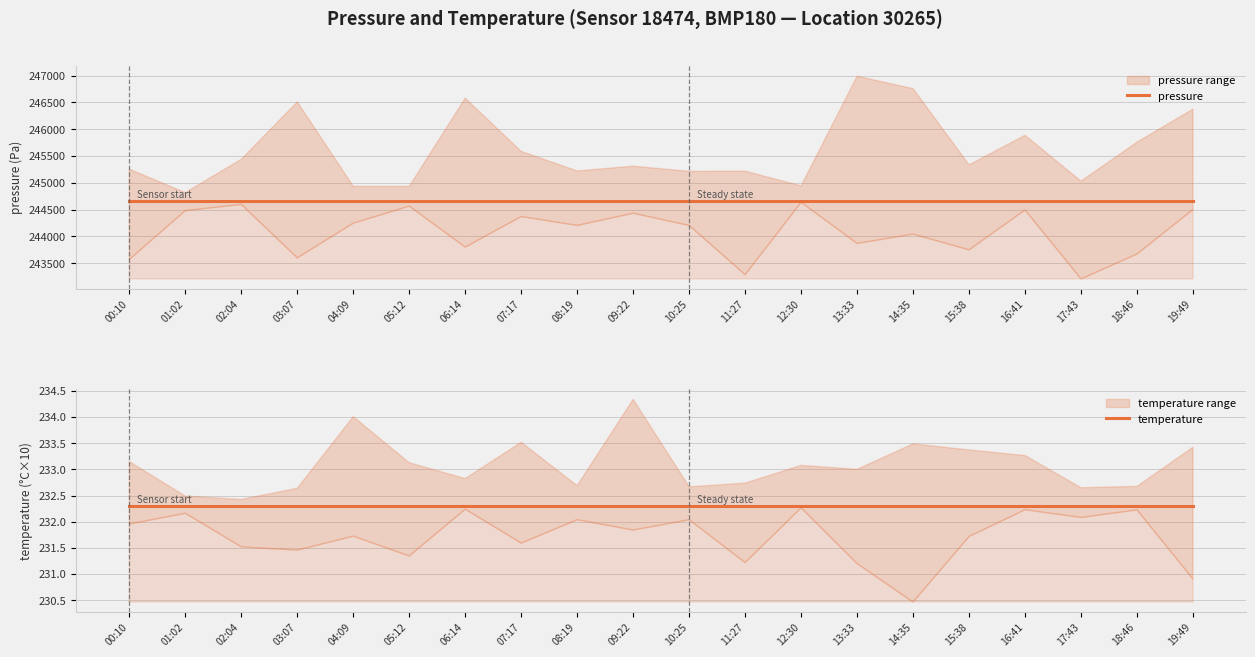

What is the sum of the temperature values at 15:38 and 17:43?

464.6